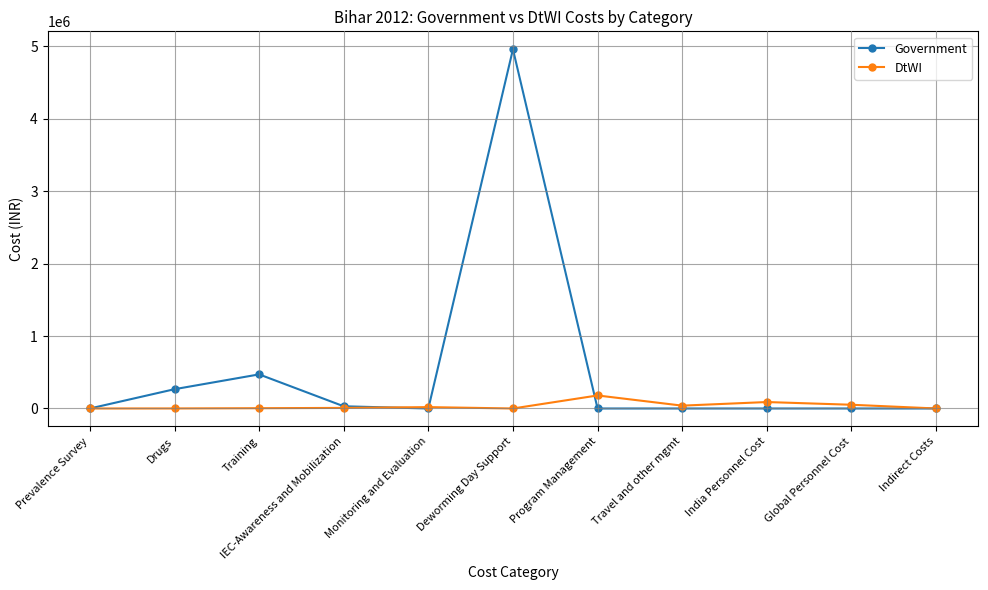

What position from the right is Training?

9